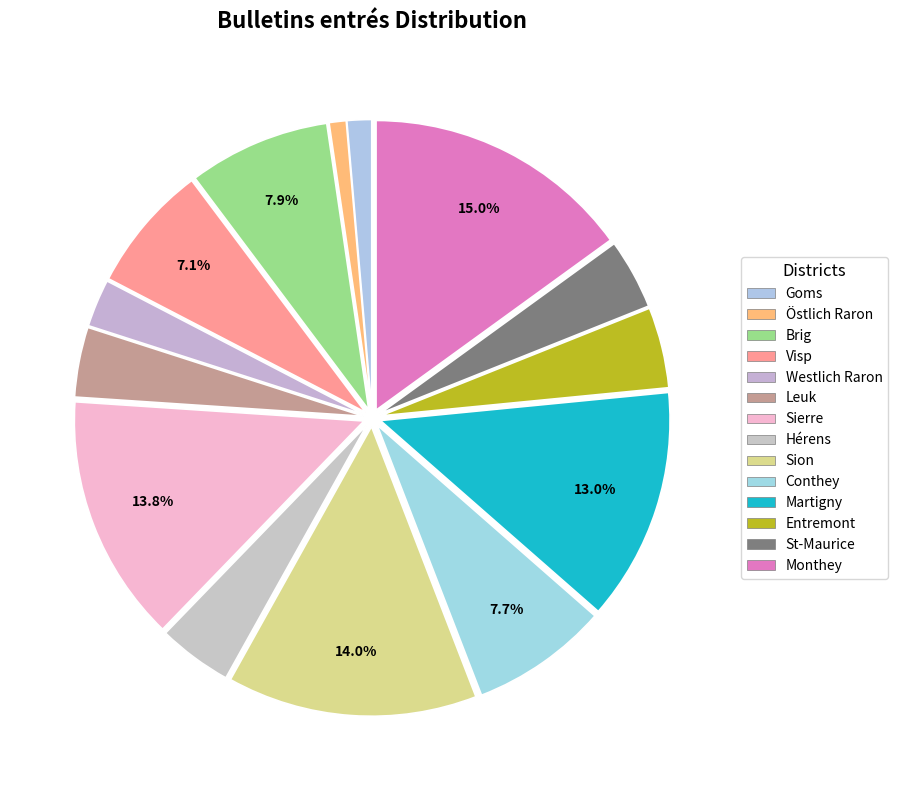

Does St-Maurice represent more than half of the total?

No